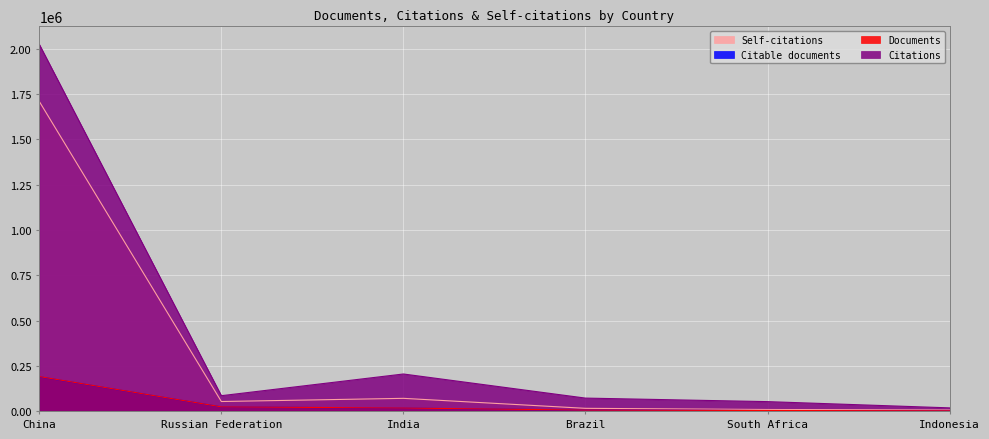

Count the number of data series in this chart.

4